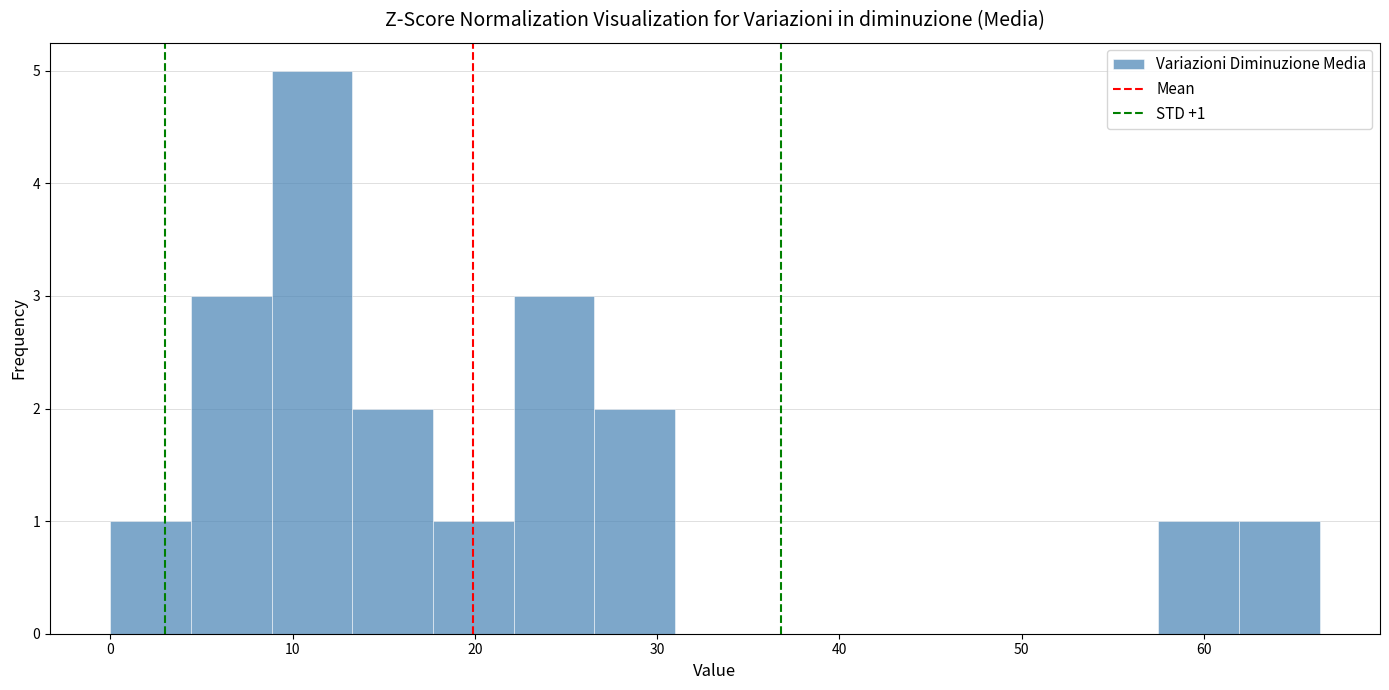

Which range on the x-axis has the tallest bar?

9 to 13